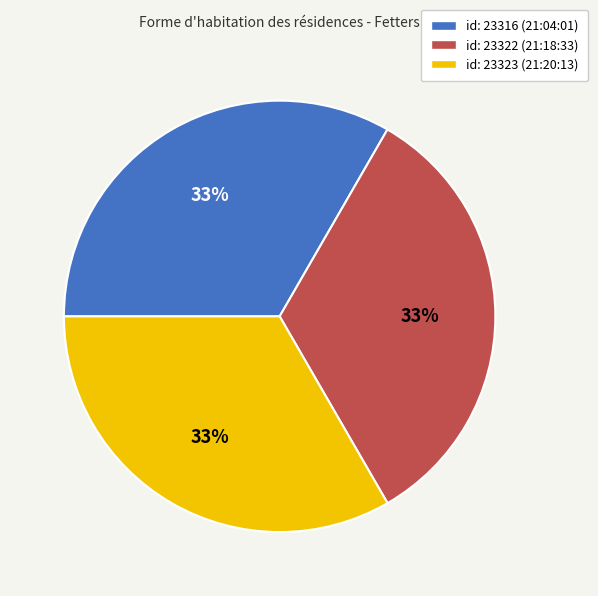

Combined, do id: 23322 (21:18:33) and id: 23316 (21:04:01) account for over 50%?

Yes